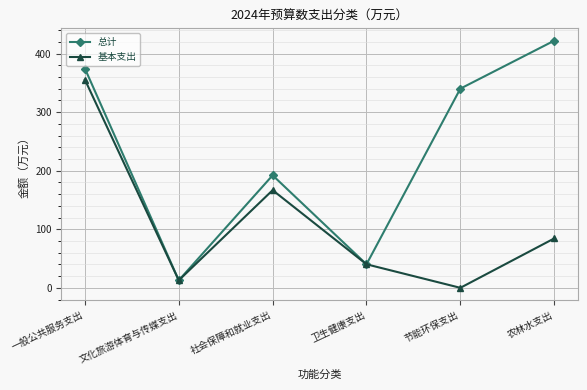

Where is the first local minimum for 总计?

文化旅游体育与传媒支出